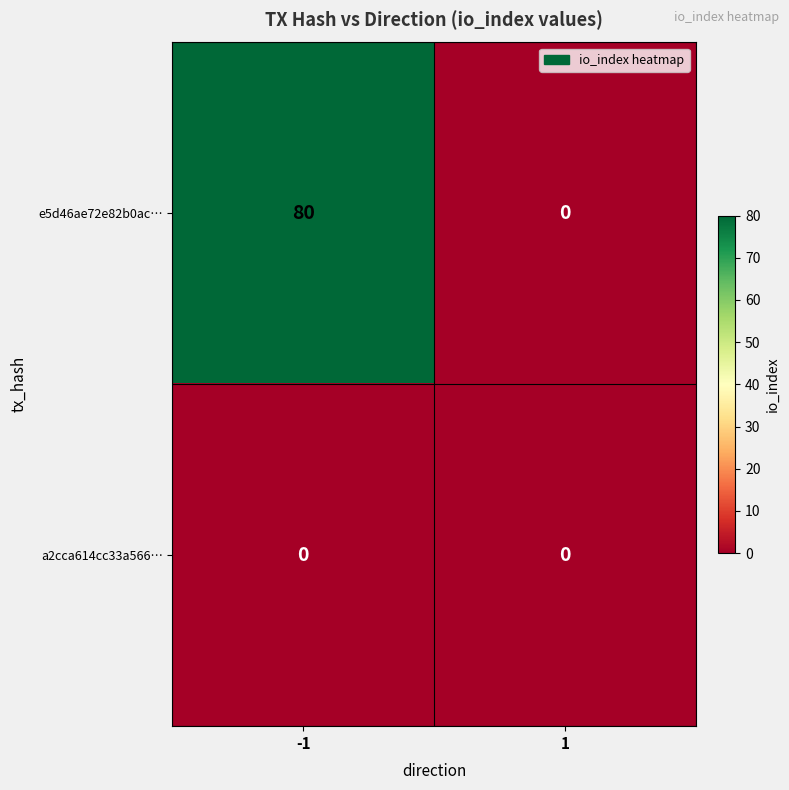

What is the difference between the e5d46ae72e82b0ac… values at -1 and 1?

80